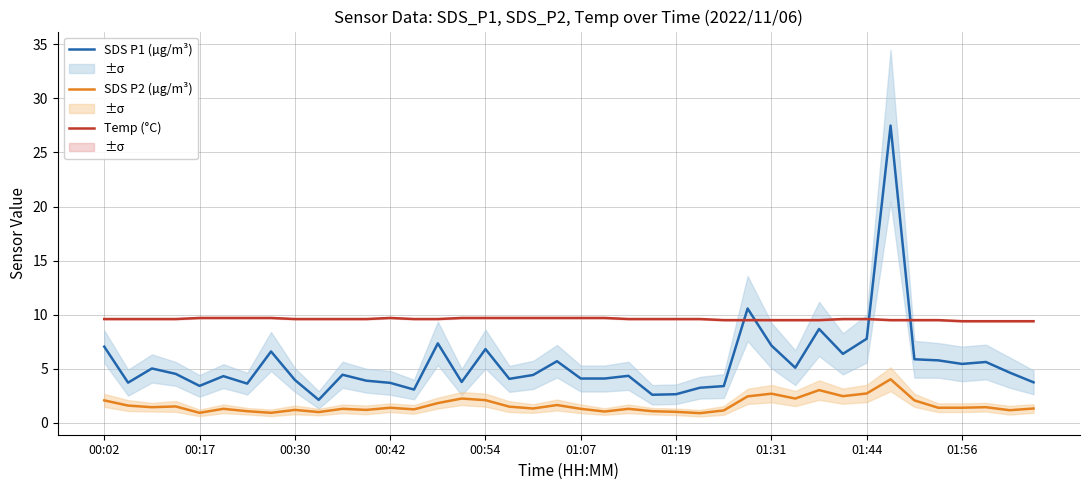

What is the maximum value for SDS P2 (µg/m³)?

4.0